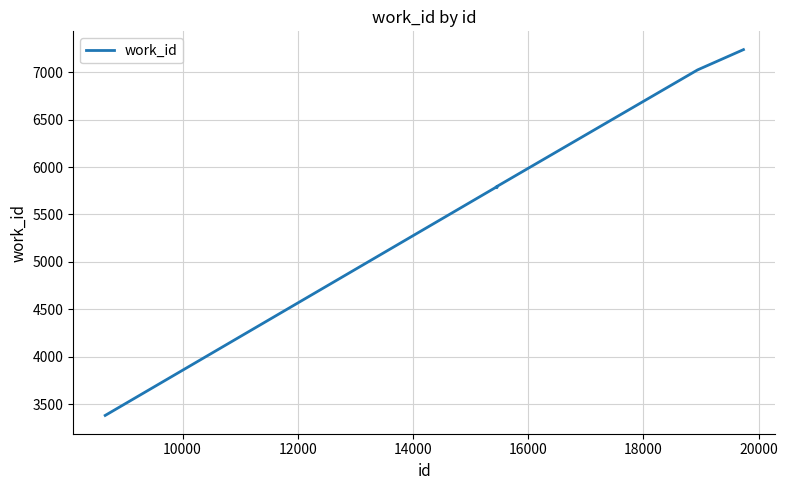

What is the maximum value shown in the chart?

7238